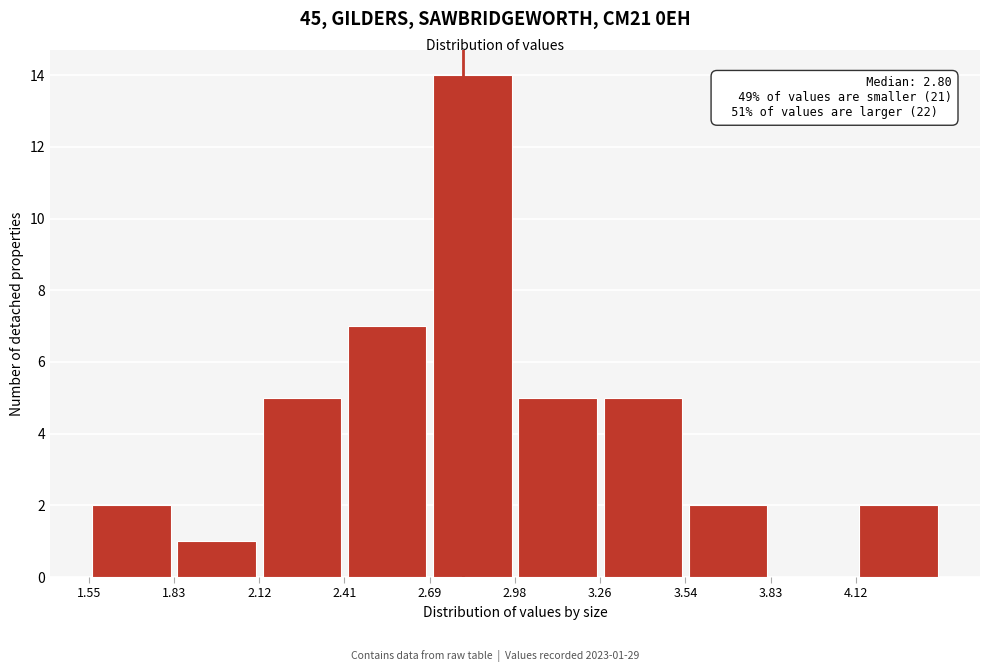

Over which range of the x-axis is the bar tallest?

2.690 to 2.975